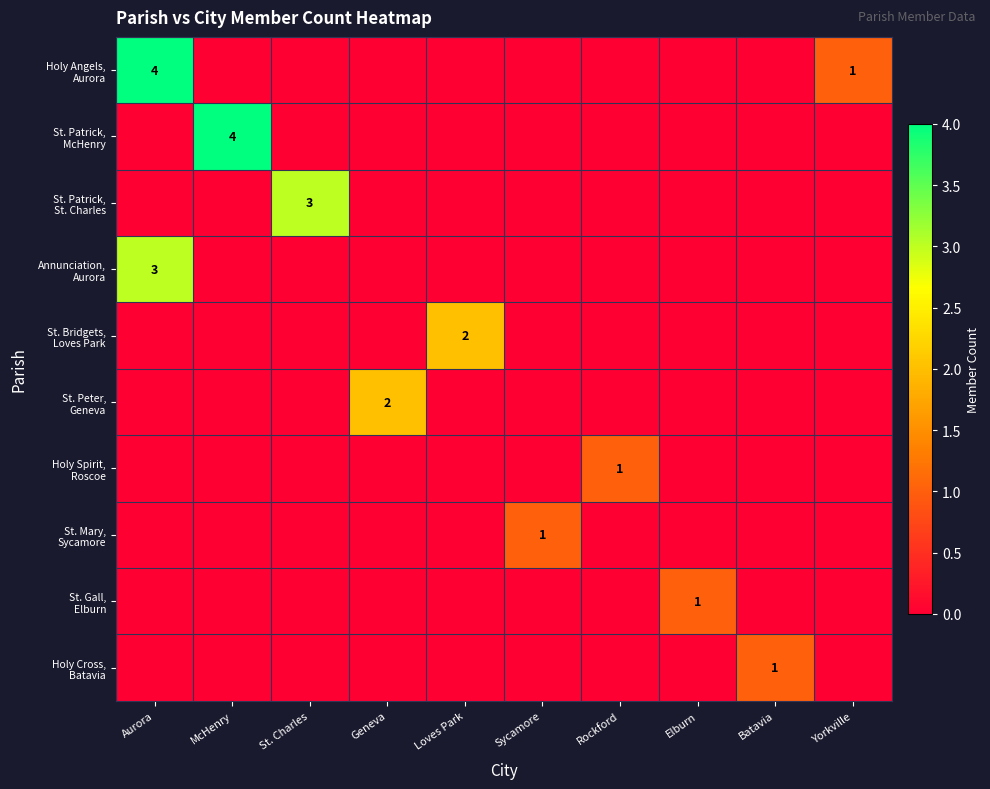

How many distinct data groups are displayed?

10